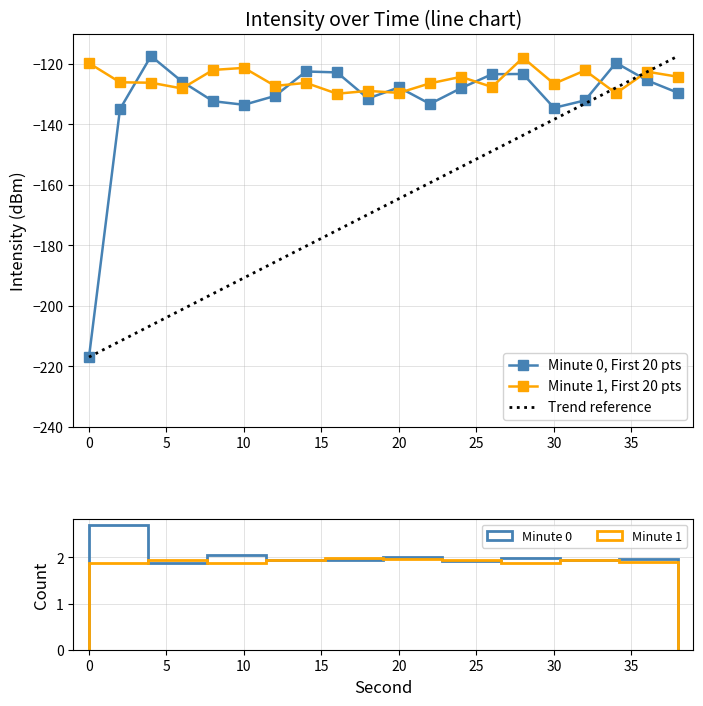

What is the maximum value for Minute 1, First 20 pts?

-117.9